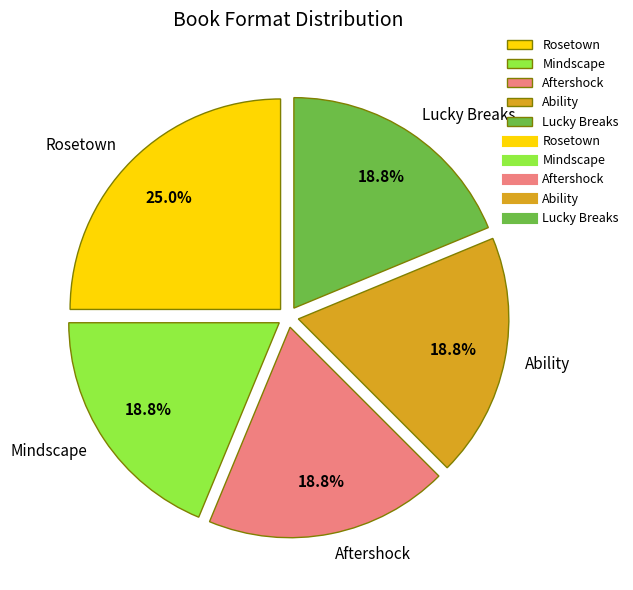

How many segments does this pie chart have?

5